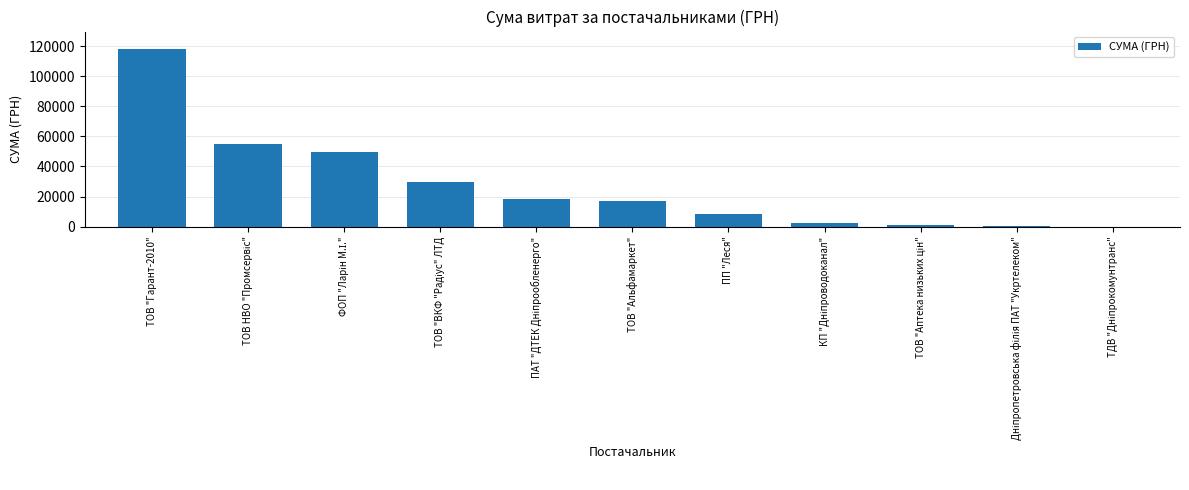

What is the change in value from ТОВ "Гарант-2010" to ТОВ "Альфамаркет"?

-100818.3